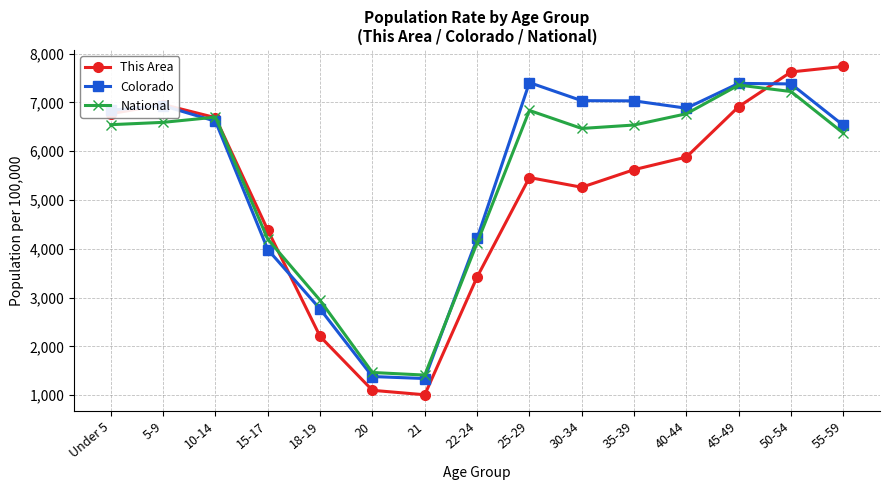

What is the difference between the maximum and second lowest values in the National series?

5891.4